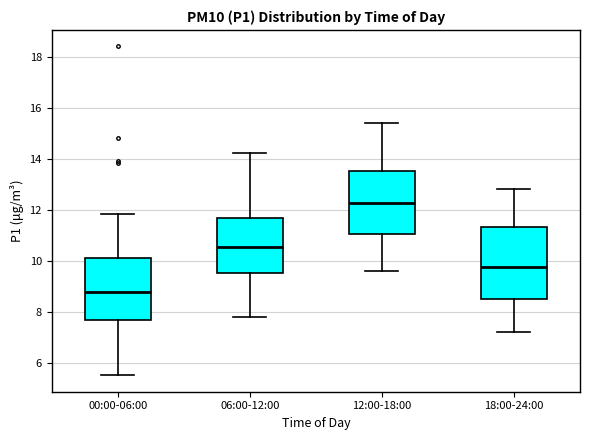

Where does the lower whisker of the box for 00:00-06:00 end on the y-axis? The values are not printed on the chart, so give them approximately, as read against the axis.

5.6